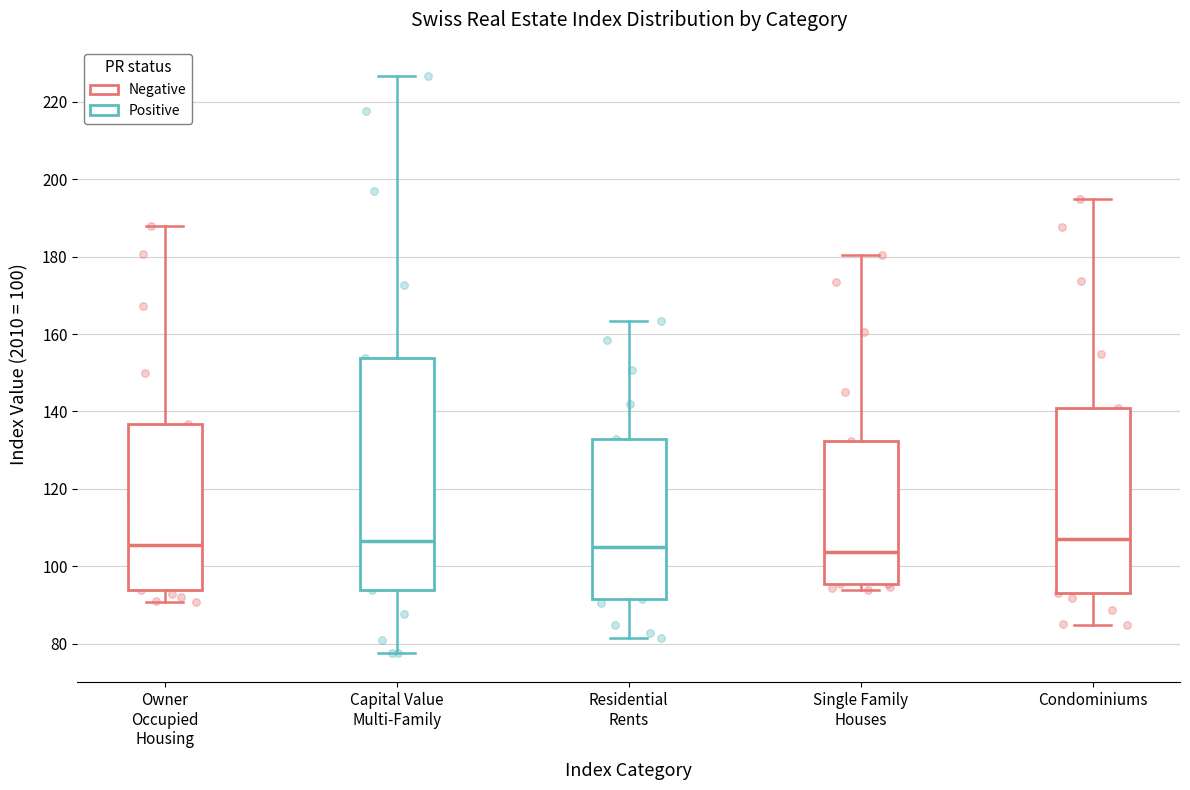

Reading left to right, read every box against the y-axis: the position of its median line, the range the box covers, and the ends of its whiskers. The values are not printed on the chart, so give them approximately, as read against the axis.

Owner Occupied Housing: median 106, box 94 to 136, whiskers 90 to 188
Capital Value Multi-Family: median 106, box 94 to 154, whiskers 78 to 226
Residential Rents: median 104, box 92 to 132, whiskers 82 to 164
Single Family Houses: median 104, box 96 to 132, whiskers 94 to 180
Condominiums: median 108, box 94 to 140, whiskers 84 to 194